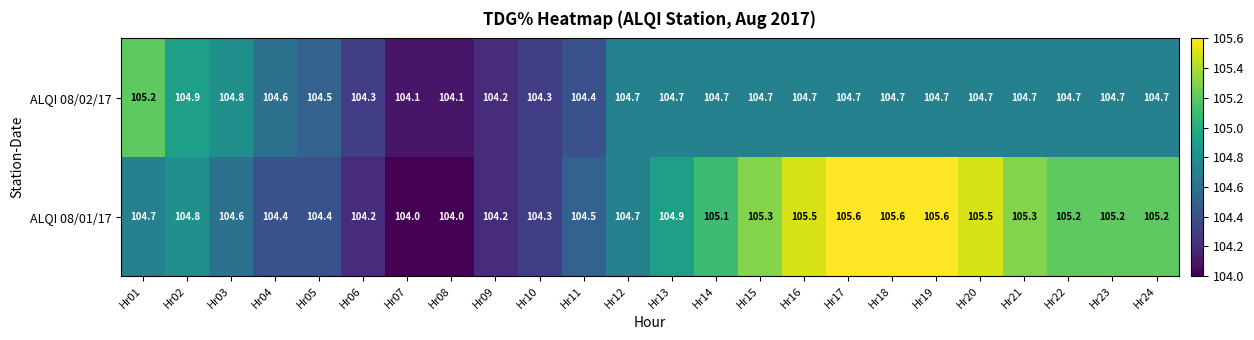

What is the lowest value of the ALQI 08/02/17 series?

104.1